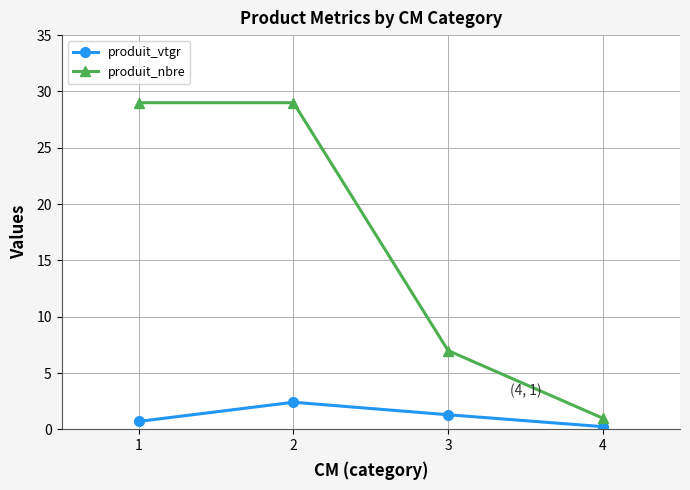

Reading right to left, what are all the values shown in this chart?

produit_vtgr: 4=0.2	3=1.3	2=2.4	1=0.7
produit_nbre: 4=1.0	3=7.0	2=29.0	1=29.0